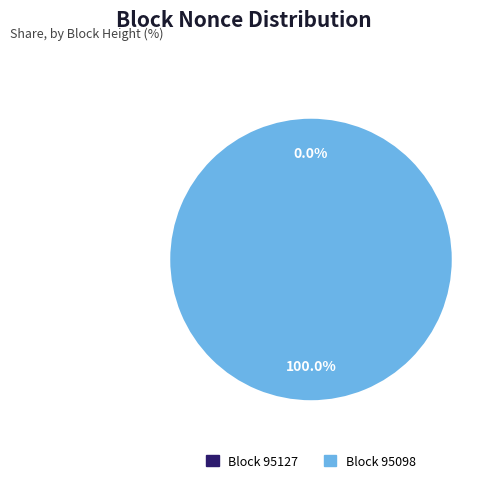

Which slice is the largest?

95098